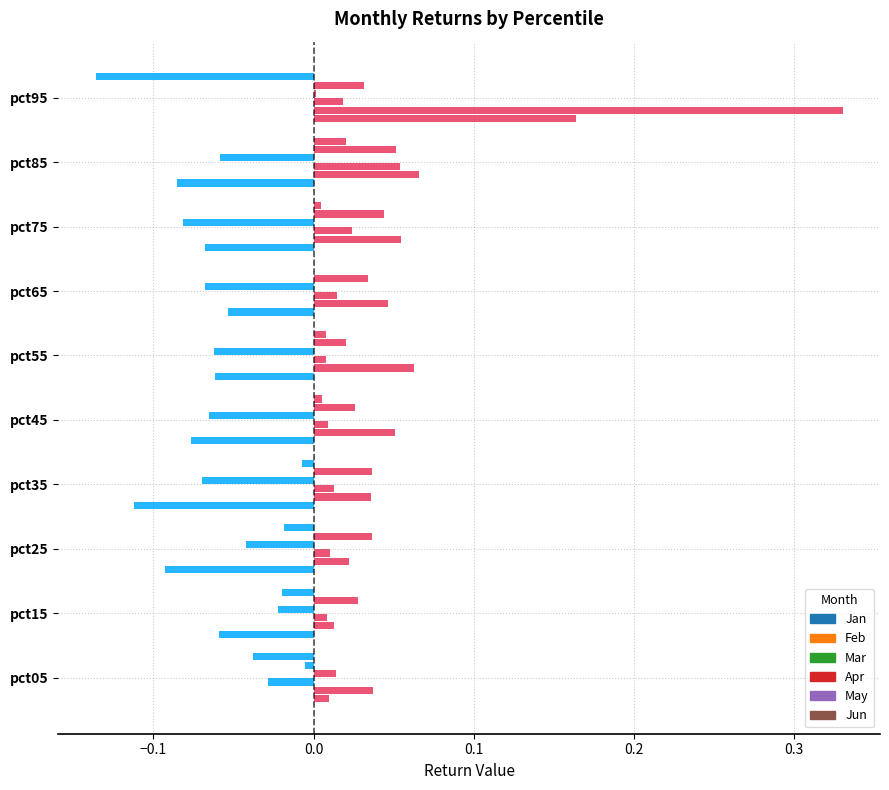

What is the sum of all Apr values?

-0.5